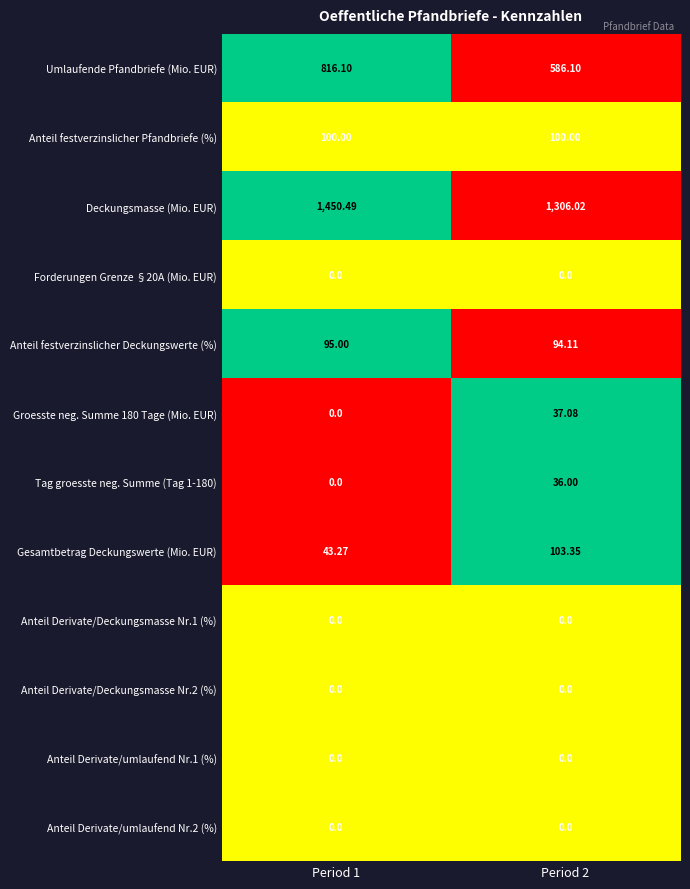

Is the value of Tag groesste neg. Summe (Tag 1-180) at Period 2 greater than the value of Anteil festverzinslicher Pfandbriefe (%) at Period 1?

No